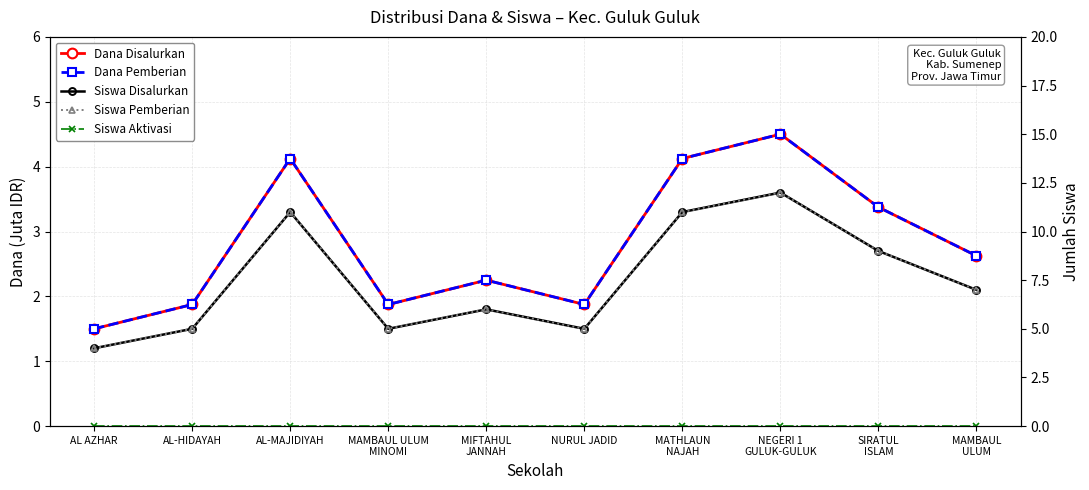

What is the difference between the maximum and minimum values in the Dana Disalurkan series?

3.0